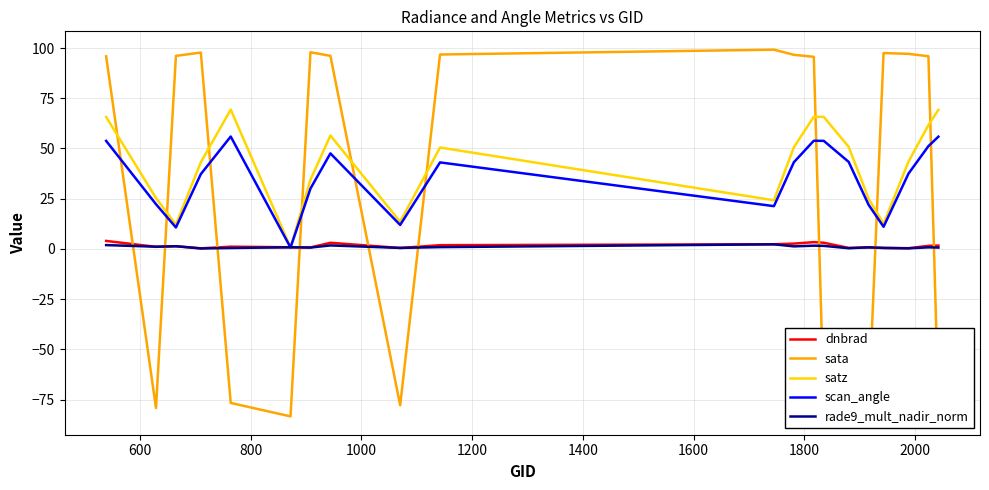

How many intersections are there between sata and dnbrad?

9